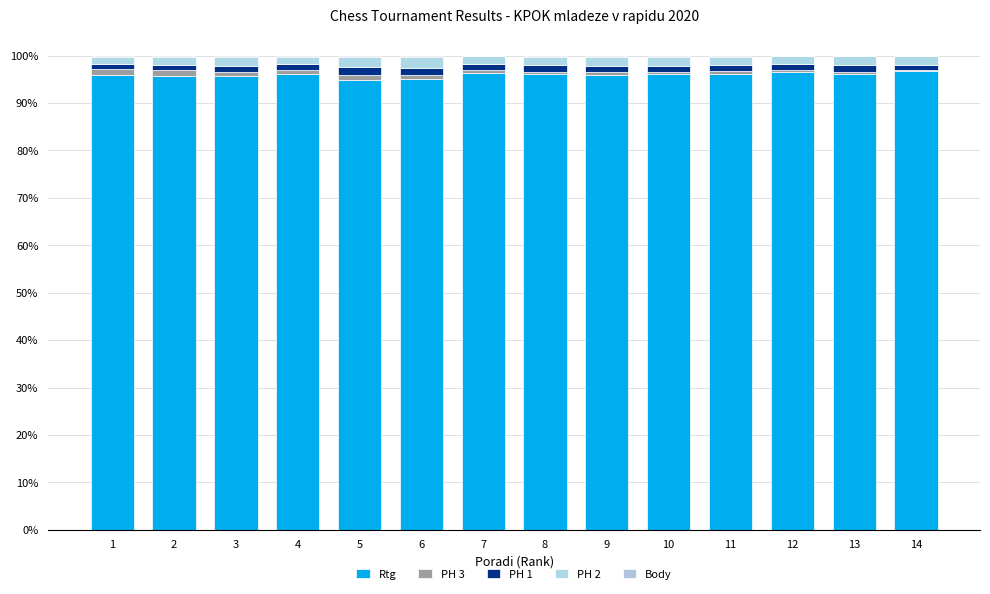

How many distinct data groups are displayed?

5